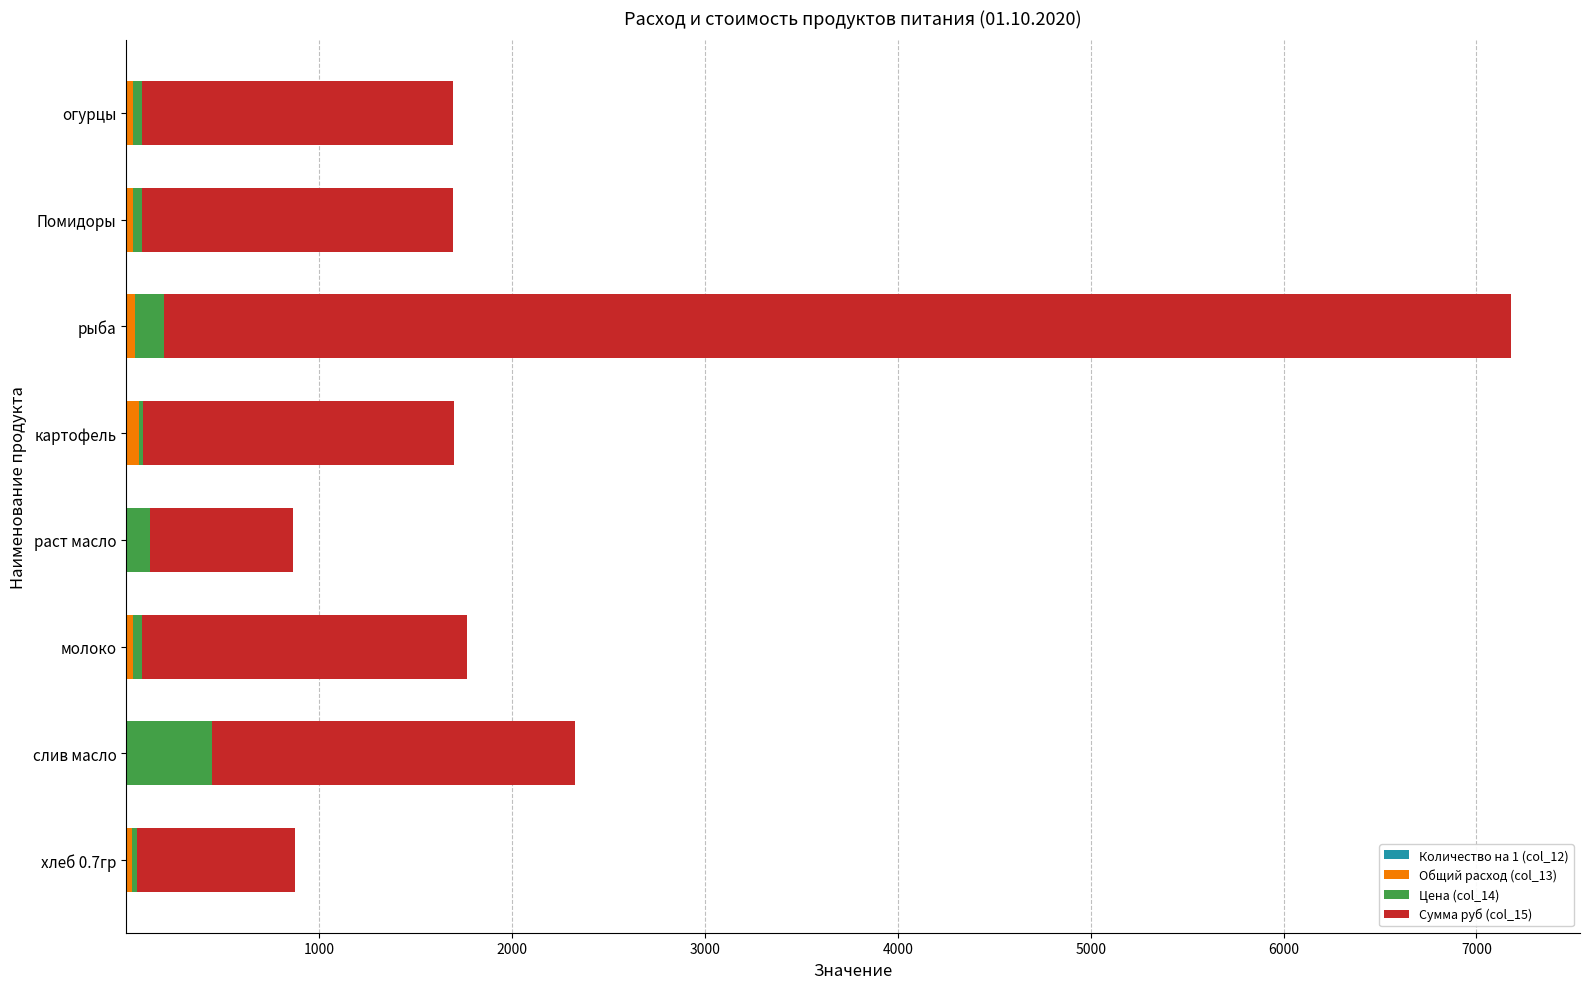

At which category is the sum across all series the highest?

рыба